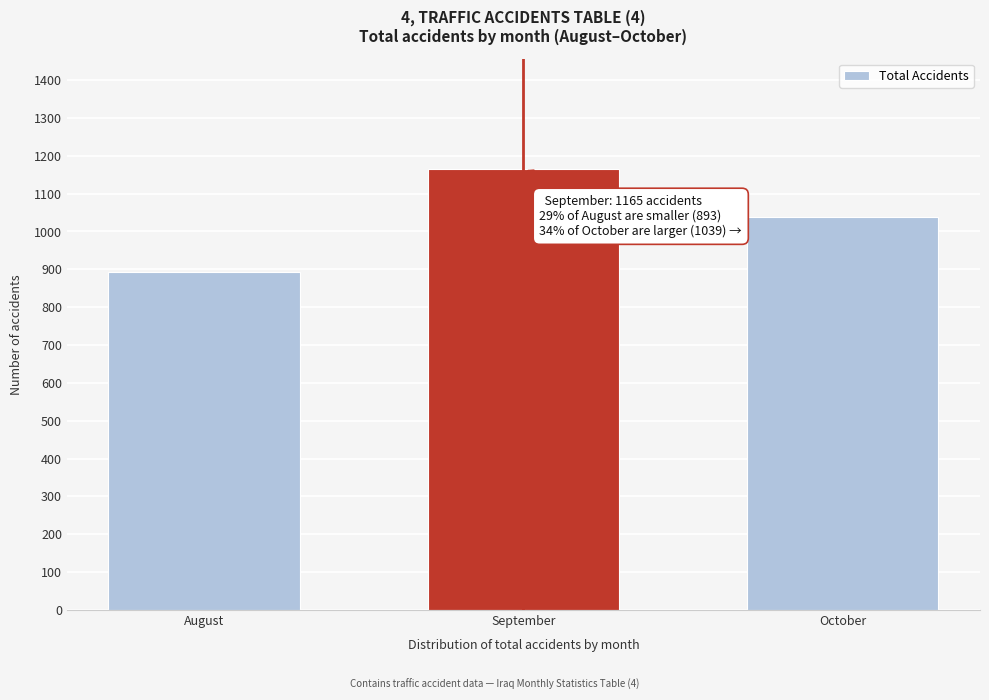

Reading left to right, extract all data points from this chart.

August=893	September=1165	October=1039